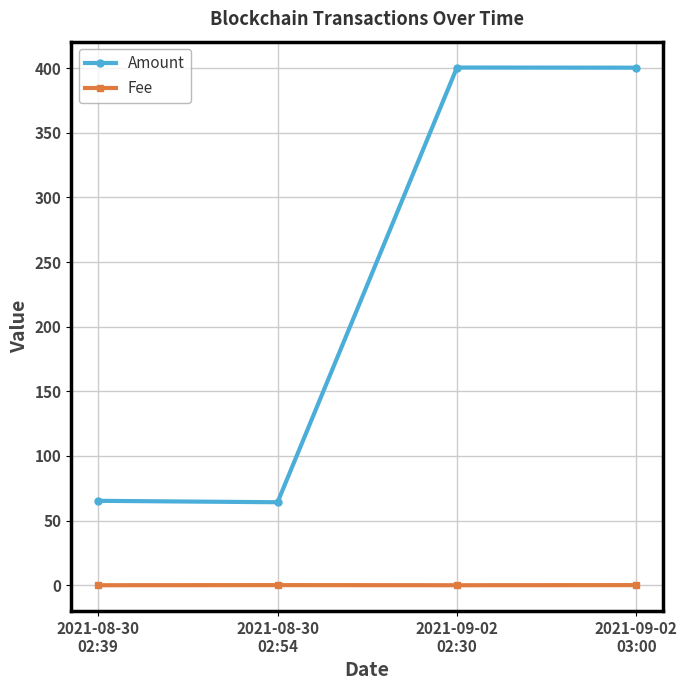

List the series in order of their overall mean, lowest first.

Fee, Amount